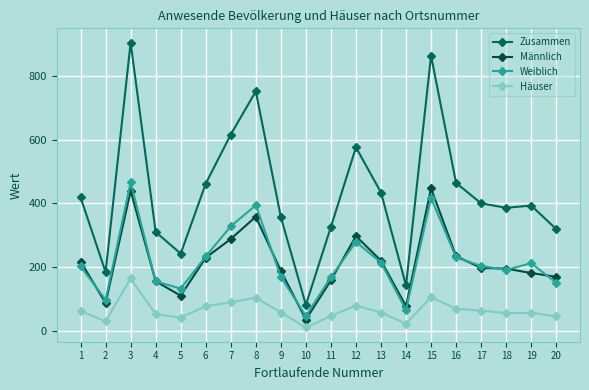

List the series in order of their peak value, highest first.

Zusammen, Weiblich, Männlich, Häuser